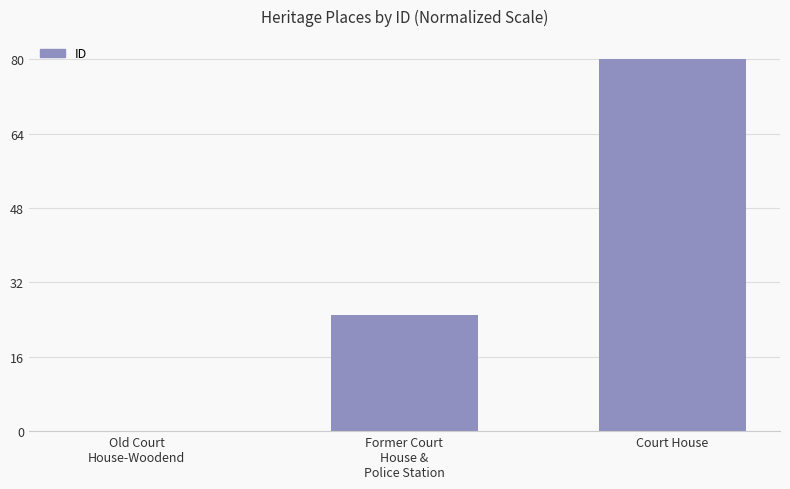

What is the sum of all values?

105